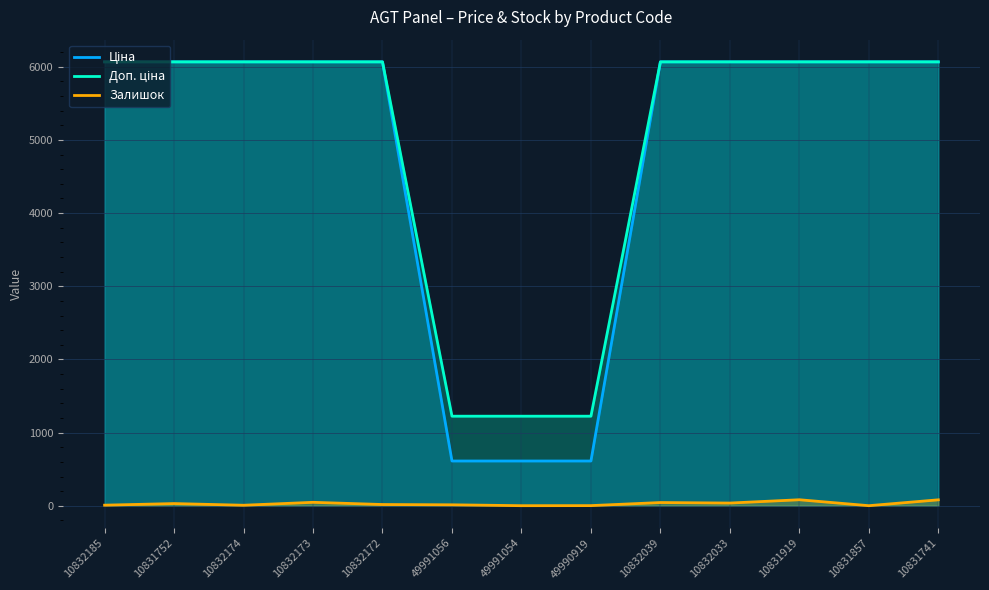

Reading left to right, transcribe all the data shown in this chart.

Ціна: 10832185=6067.2	10831752=6067.2	10832174=6067.2	10832173=6067.2	10832172=6067.2	49991056=612.6	49991054=612.6	49990919=612.6	10832039=6067.2	10832033=6067.2	10831919=6067.2	10831857=6067.2	10831741=6067.2
Доп. ціна: 10832185=6067.2	10831752=6067.2	10832174=6067.2	10832173=6067.2	10832172=6067.2	49991056=1225.0	49991054=1225.0	49990919=1225.0	10832039=6067.2	10832033=6067.2	10831919=6067.2	10831857=6067.2	10831741=6067.2
Залишок: 10832185=9.0	10831752=31.0	10832174=8.0	10832173=48.0	10832172=18.0	49991056=14.0	49991054=2.0	49990919=3.0	10832039=45.0	10832033=38.0	10831919=83.0	10831857=2.0	10831741=82.0